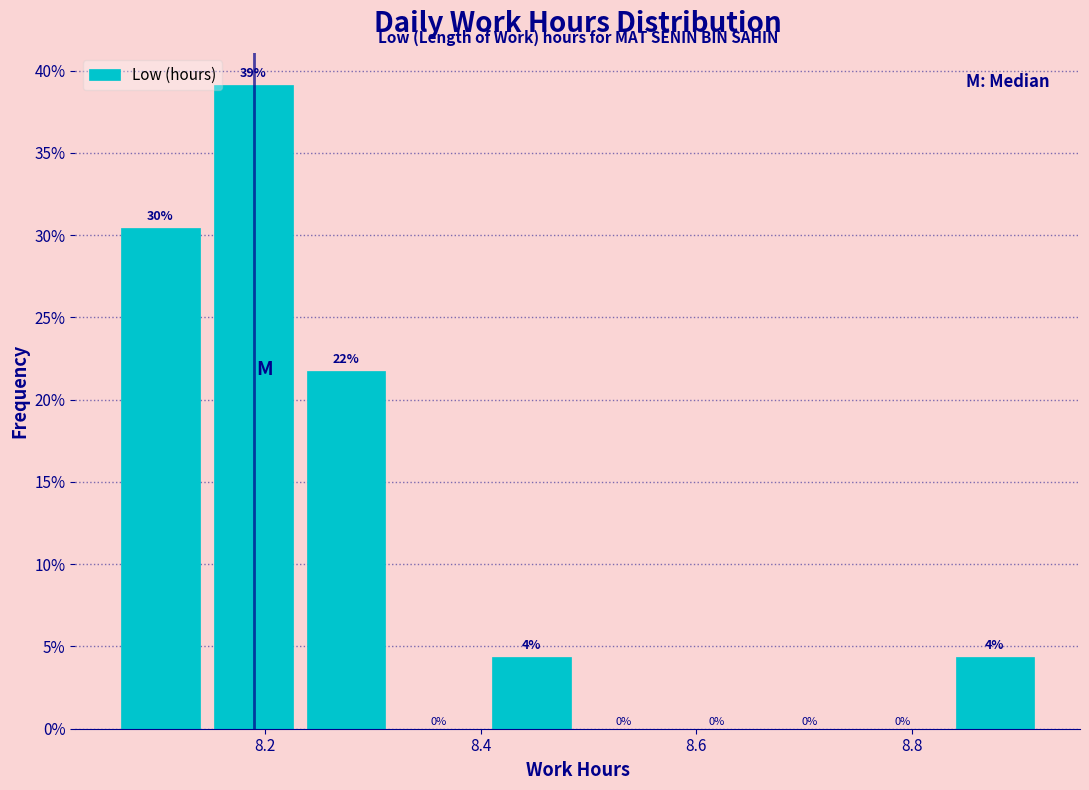

Which range on the x-axis has the tallest bar?

8.146 to 8.232